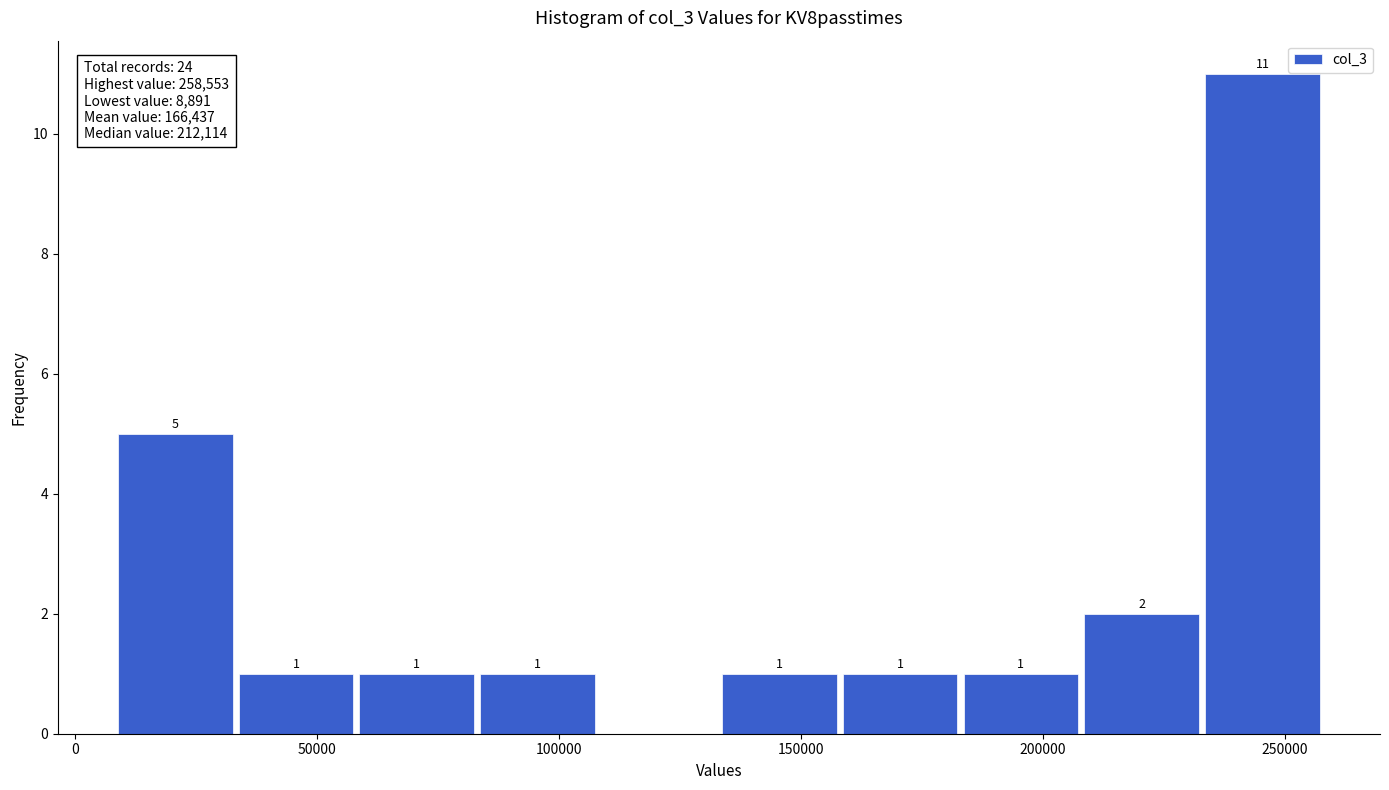

Over which range of the x-axis is the bar tallest?

235000 to 260000